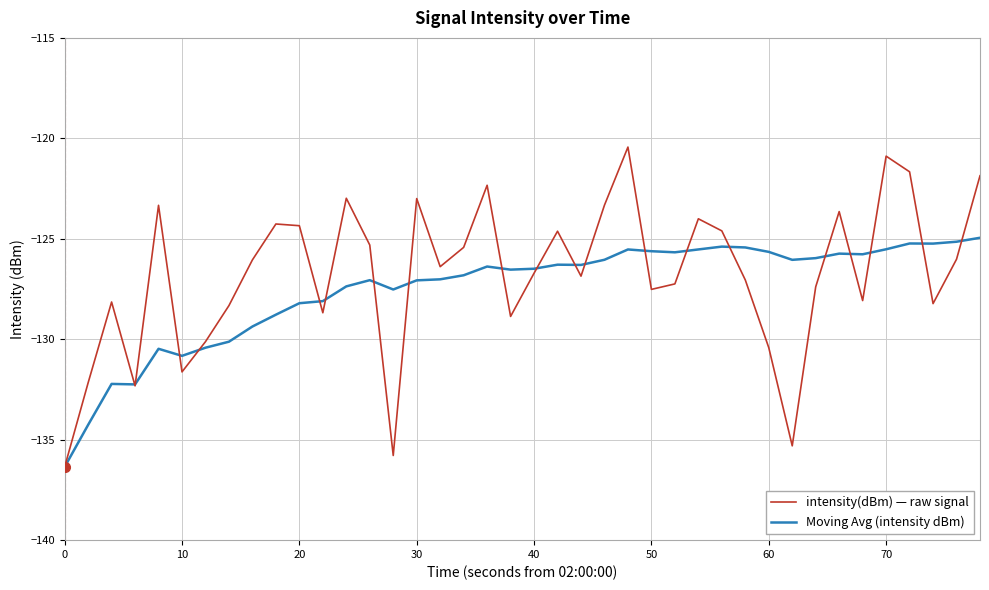

What is the maximum value for intensity(dBm) — raw signal?

-120.4